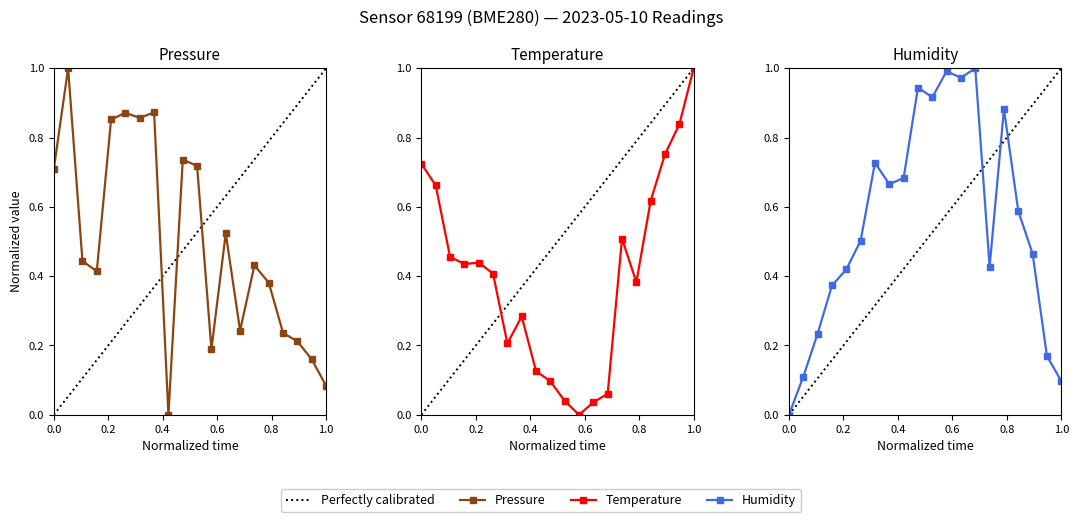

How many categories are shown in the chart?

20